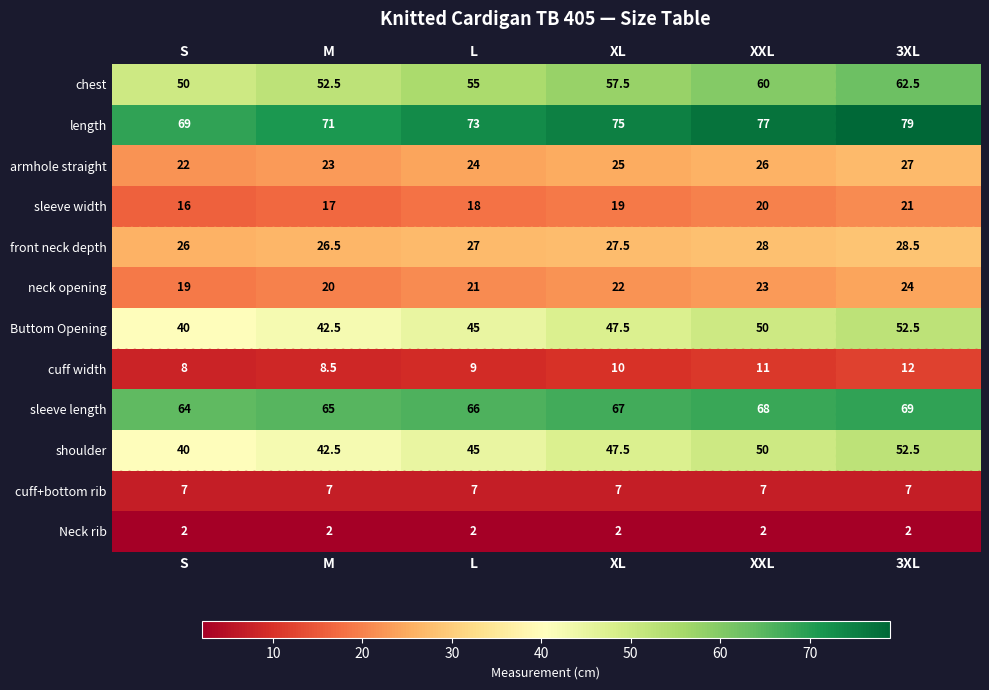

List the labels in order of armhole straight value, smallest first.

S, M, L, XL, XXL, 3XL